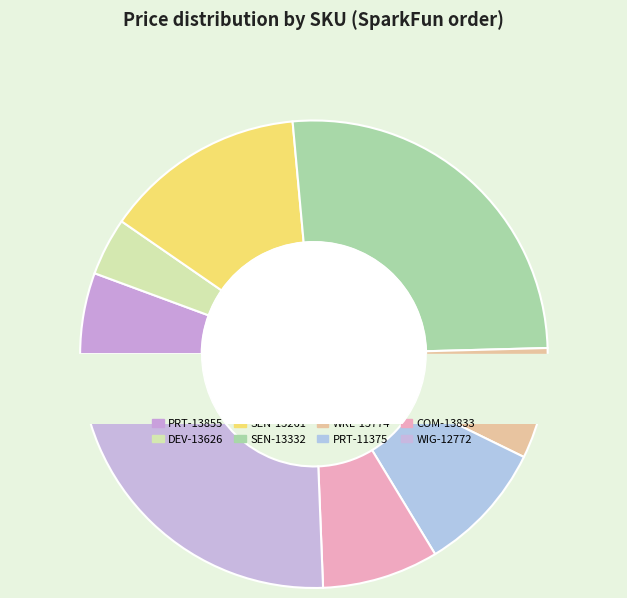

What is the largest slice in the pie chart?

SEN-13332